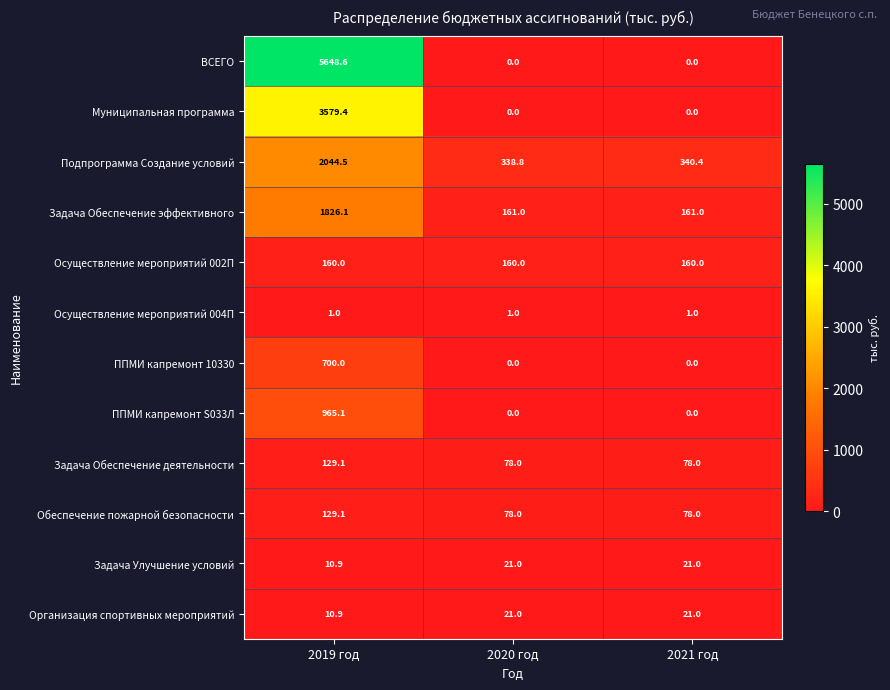

At which label does Подпрограмма Создание условий first exceed 340?

2019 год